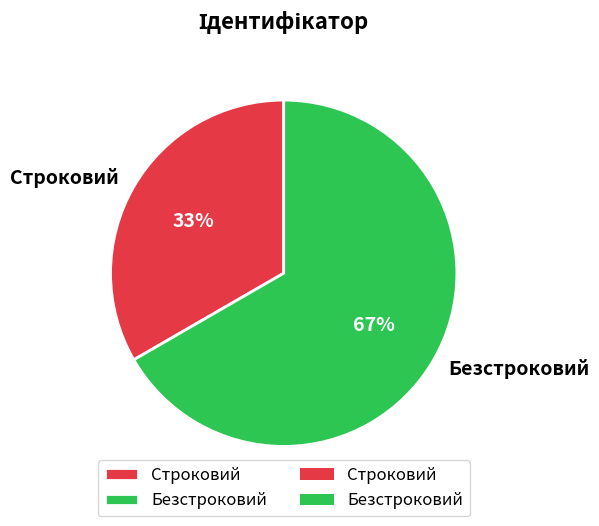

The Безстроковий slice represents 67% of the pie. True or false?

True